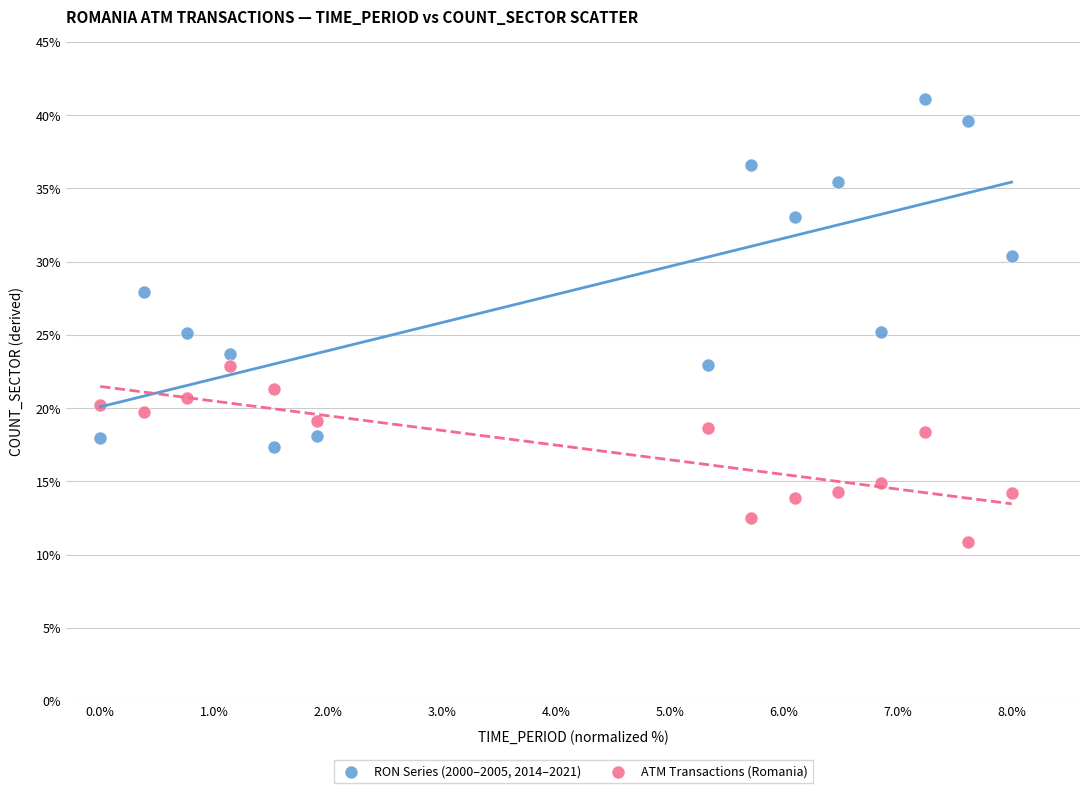

Which series contains the highest Y value?

RON Series (2000–2005, 2014–2021)